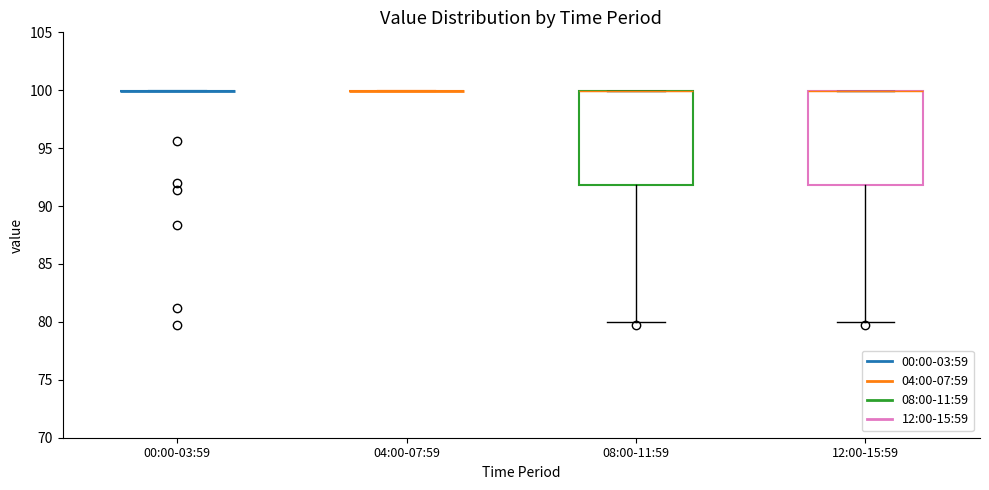

Reading left to right, read every box against the y-axis: the position of its median line, the range the box covers, and the ends of its whiskers. The values are not printed on the chart, so give them approximately, as read against the axis.

00:00-03:59: box collapsed to a line at 100, whiskers 100 to 100
04:00-07:59: box collapsed to a line at 100, whiskers 100 to 100
08:00-11:59: median 100 (drawn on the box's upper edge), box 92 to 100, whiskers 80 to 100
12:00-15:59: median 100 (drawn on the box's upper edge), box 92 to 100, whiskers 80 to 100